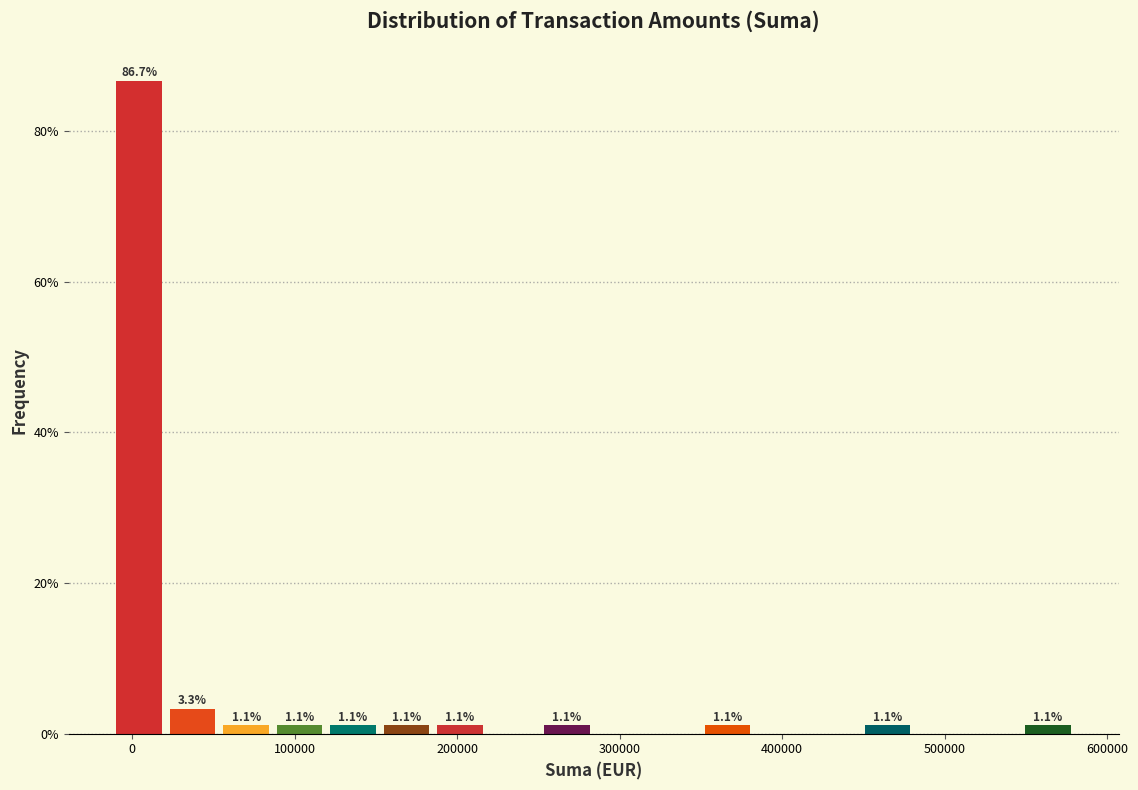

Around what value on the x-axis is the tallest bar? Give the approximate position of its centre, as read against the axis.

0